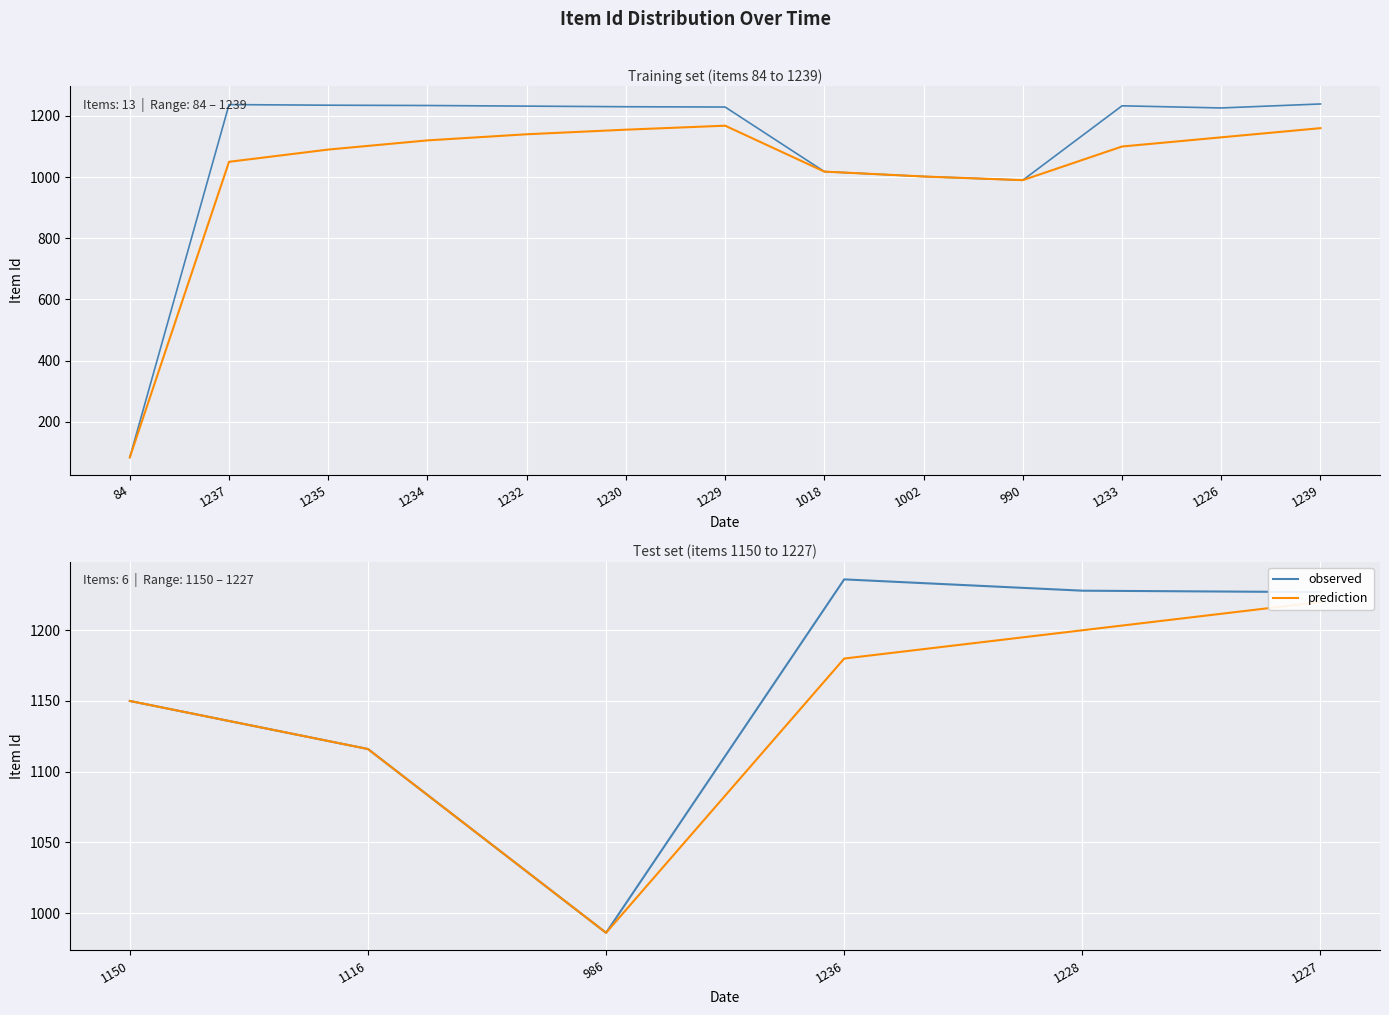

How many values in the observed series exceed 1227?

2